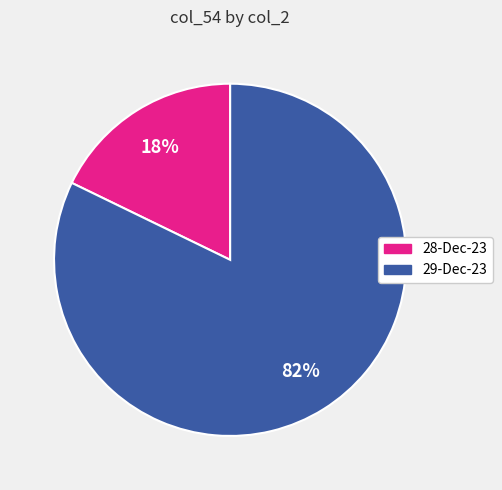

Is there a majority slice in this chart?

Yes